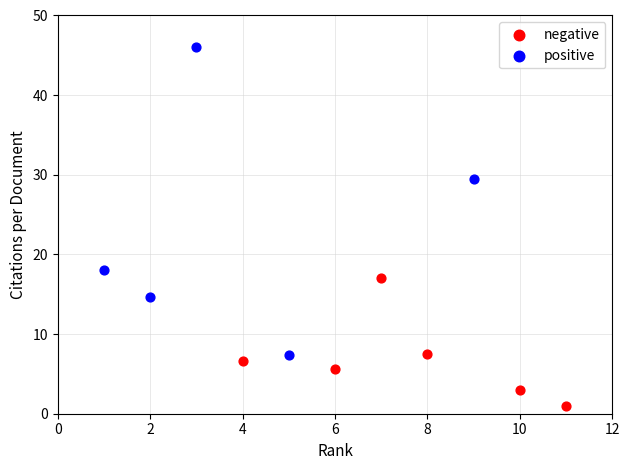

Which series contains the highest Y value?

positive